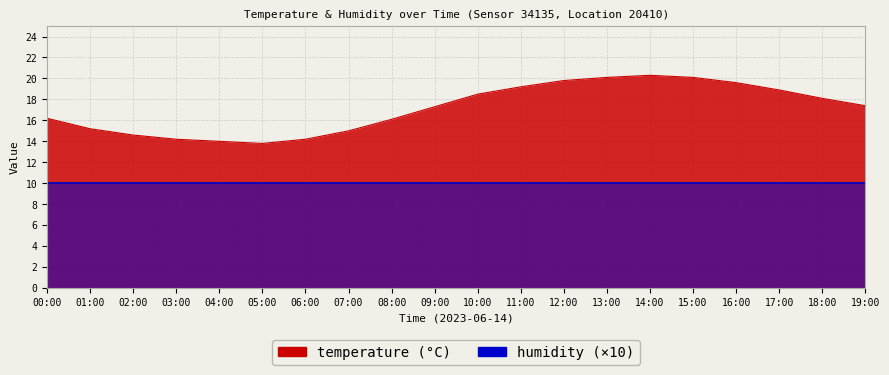

True or false: there are more than 1 points higher than both neighbors.

False